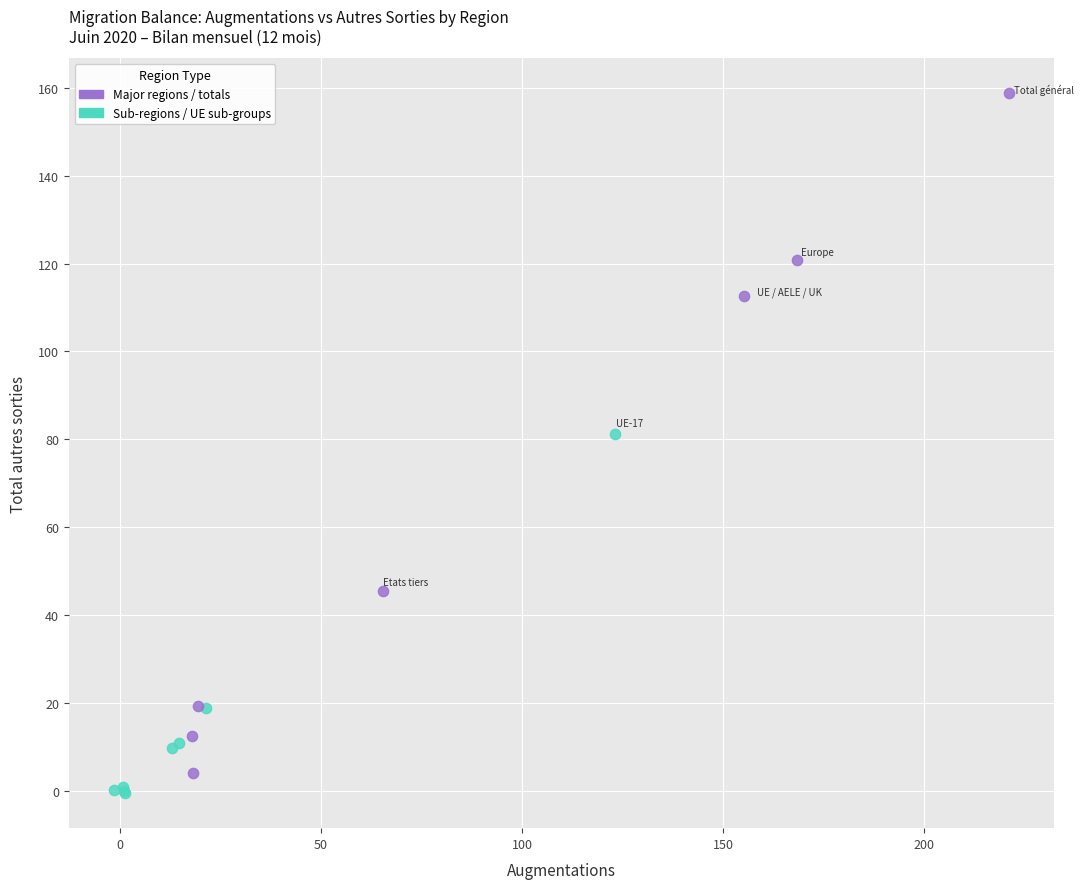

What are all the series names shown in the legend?

Major regions / totals, Sub-regions / UE sub-groups